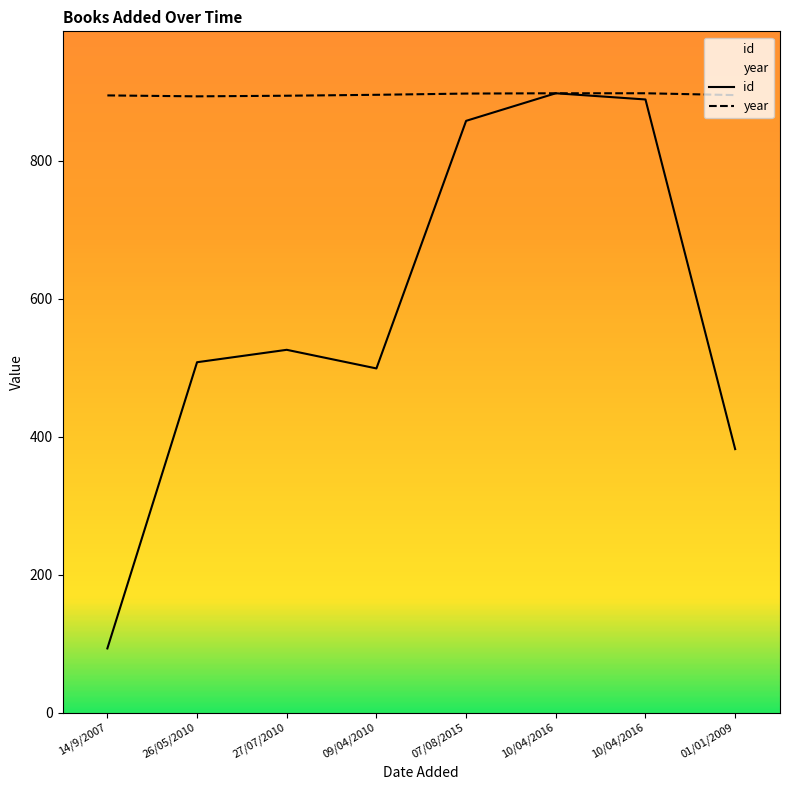

Rank the series by their average value, from highest to lowest.

year, id